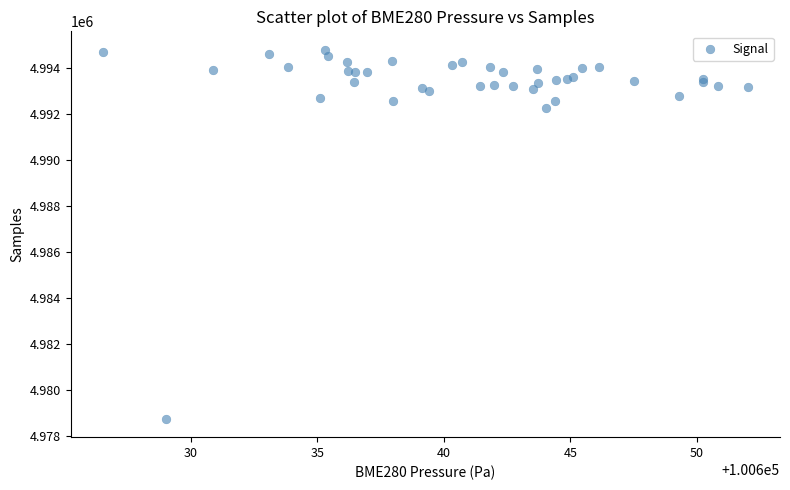

What Y value in the scatter plot is closest to 4986771?

4992237